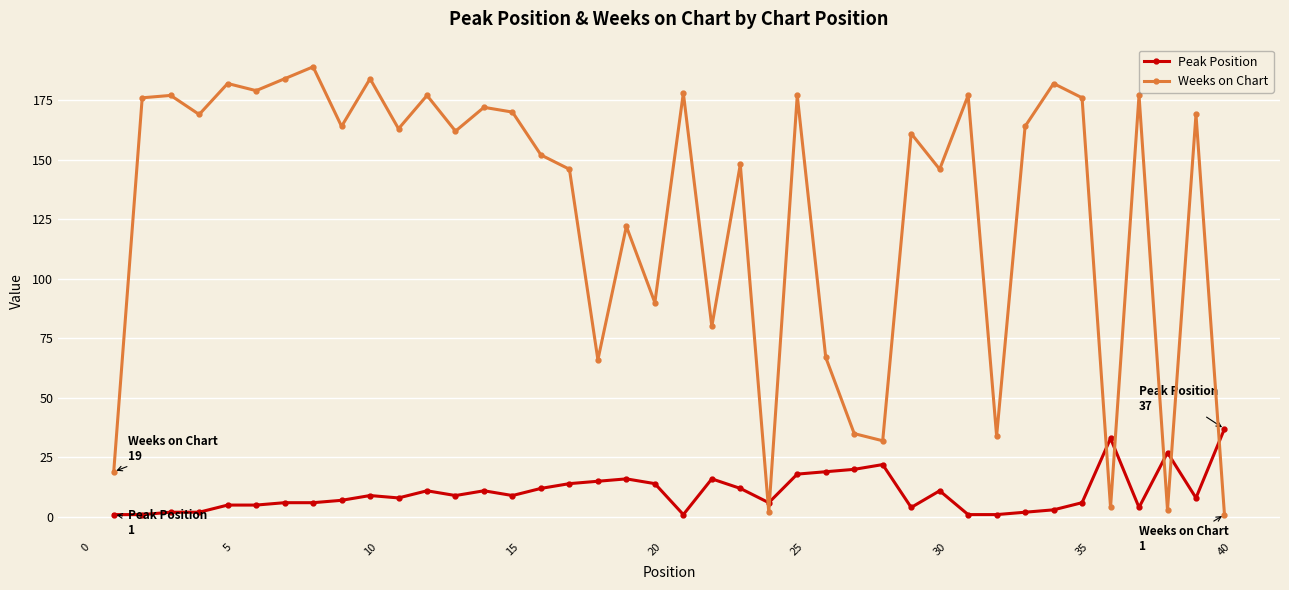

Rank the series by their maximum value, from highest to lowest.

Weeks on Chart, Peak Position